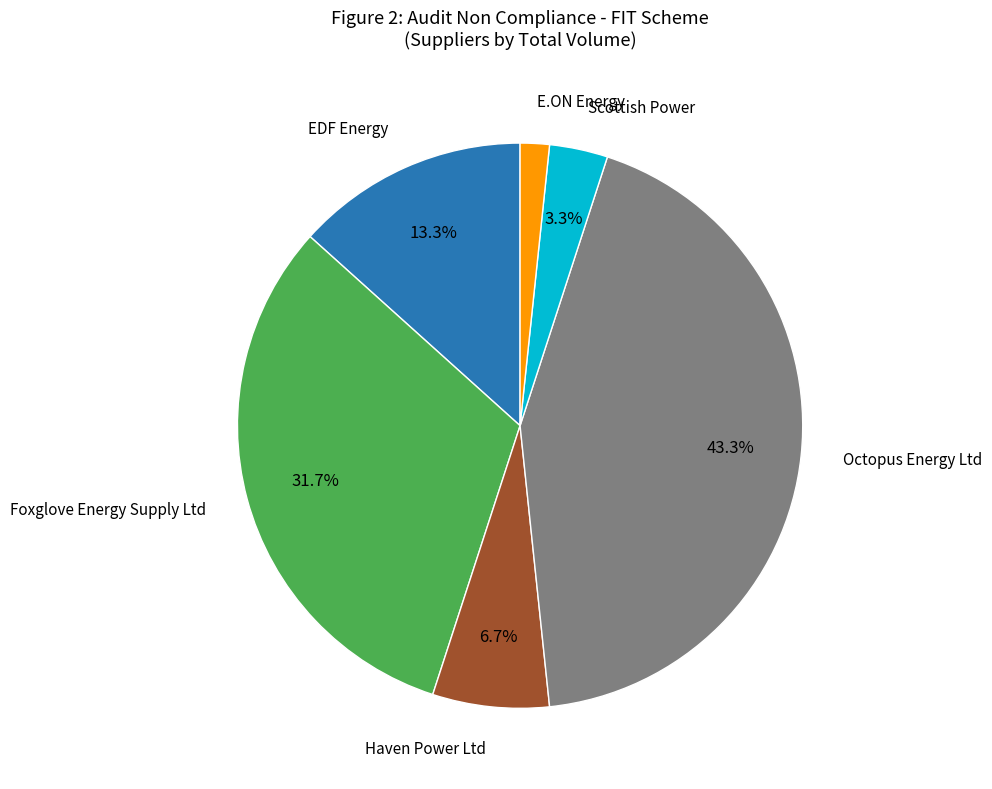

Is there a majority slice in this chart?

No